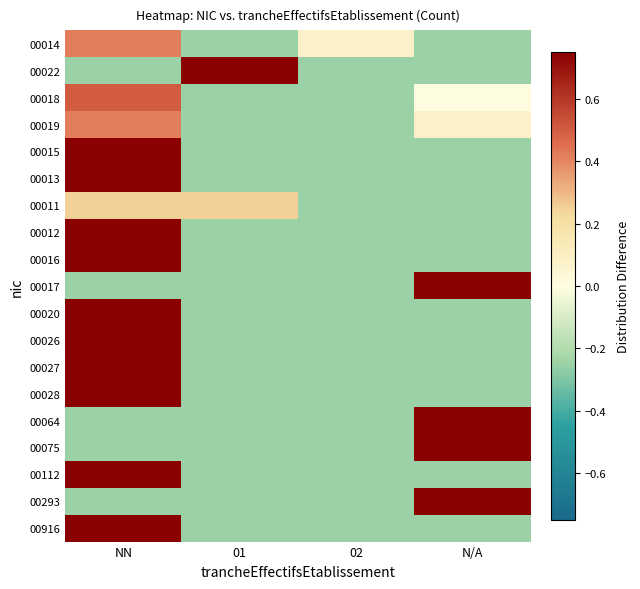

How many series are shown in this chart?

19